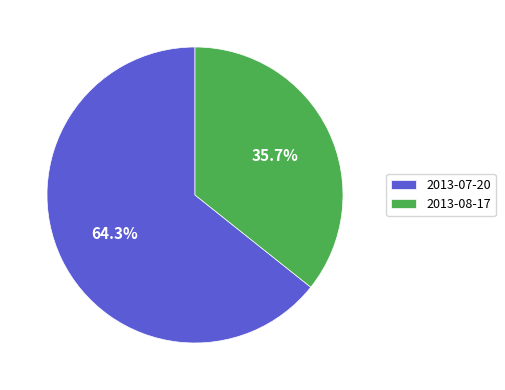

Is it true that 2013-08-17 is 30% of the pie?

False